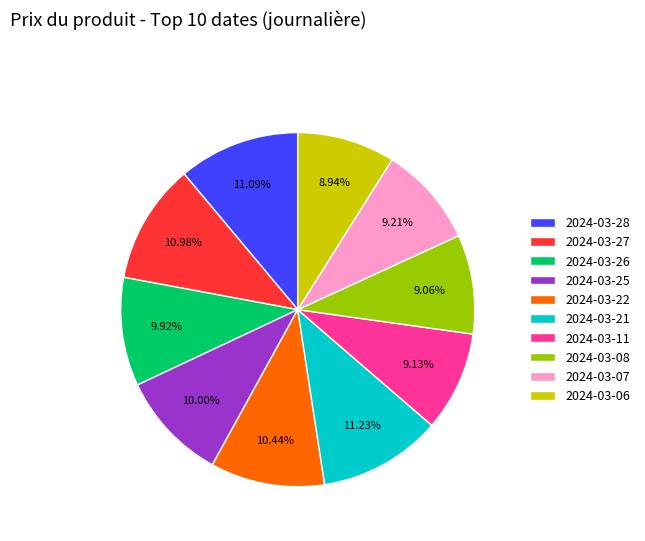

To the nearest percent, what is the difference between the largest and smallest slice percentages?

2%